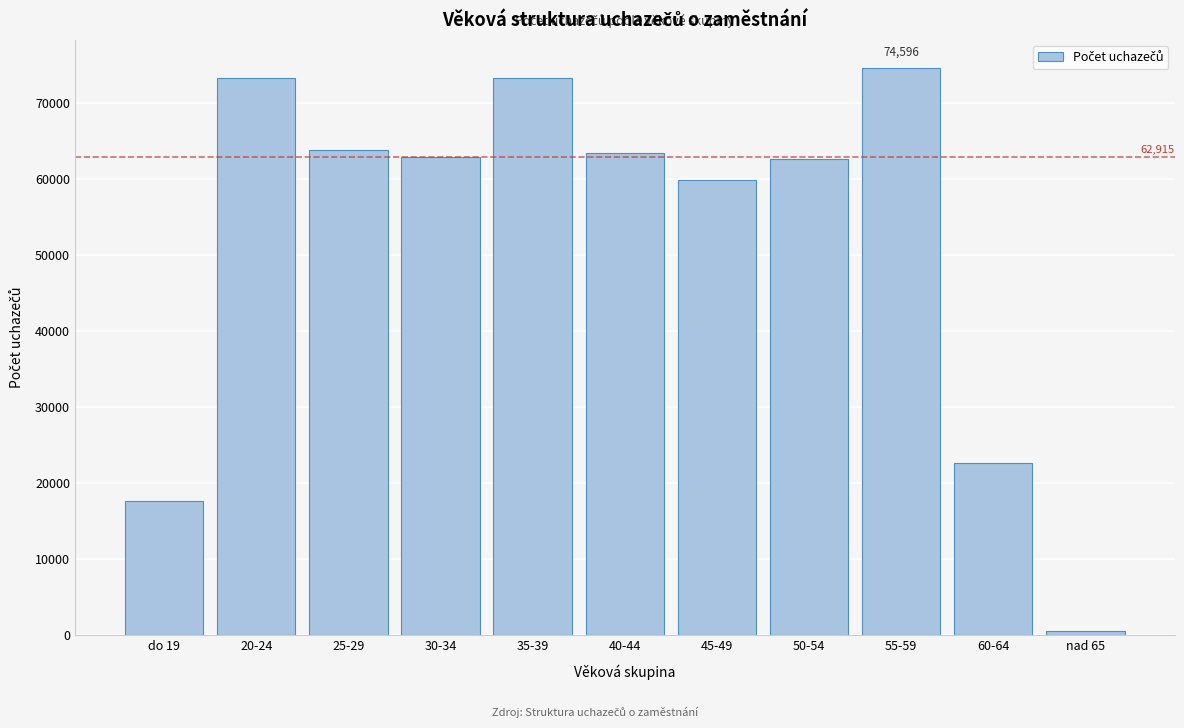

What is the maximum value shown in the chart?

74596